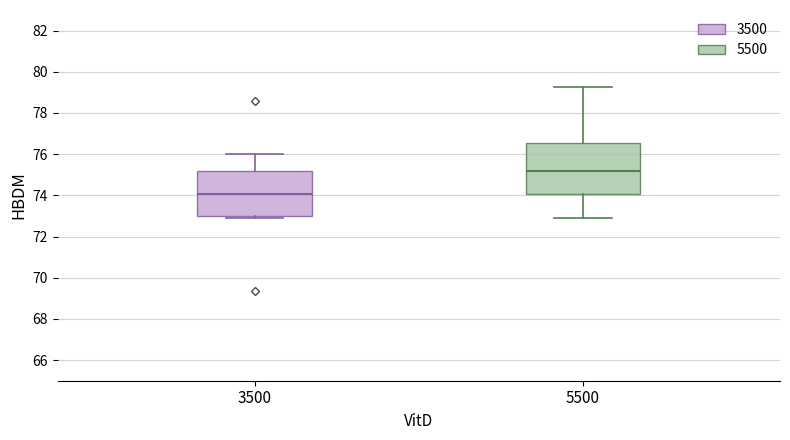

Reading left to right, transcribe this box plot: for each box, give where its median line is, the range the box spans, and where its two whiskers end, as read against the y-axis. The values are not printed on the chart, so give them approximately, as read against the axis.

3500: median 74.0, box 73.0 to 75.2, whiskers 73.0 (just below the box's lower edge) to 76.0
5500: median 75.2, box 74.0 to 76.6, whiskers 72.8 to 79.2